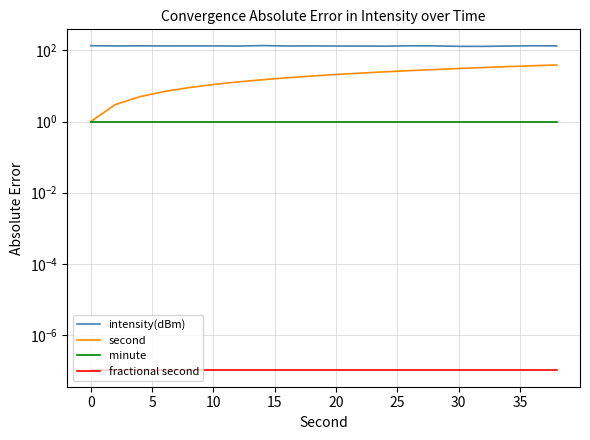

What is the sum of all minute values?

20.0